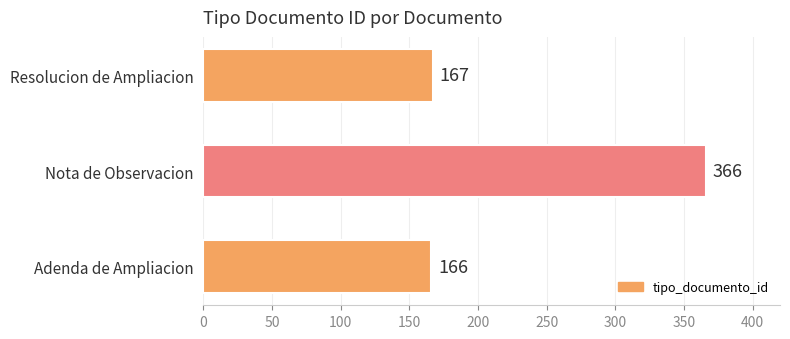

Reading bottom to top, transcribe all the data shown in this chart.

Adenda de Ampliacion=166	Nota de Observacion=366	Resolucion de Ampliacion=167